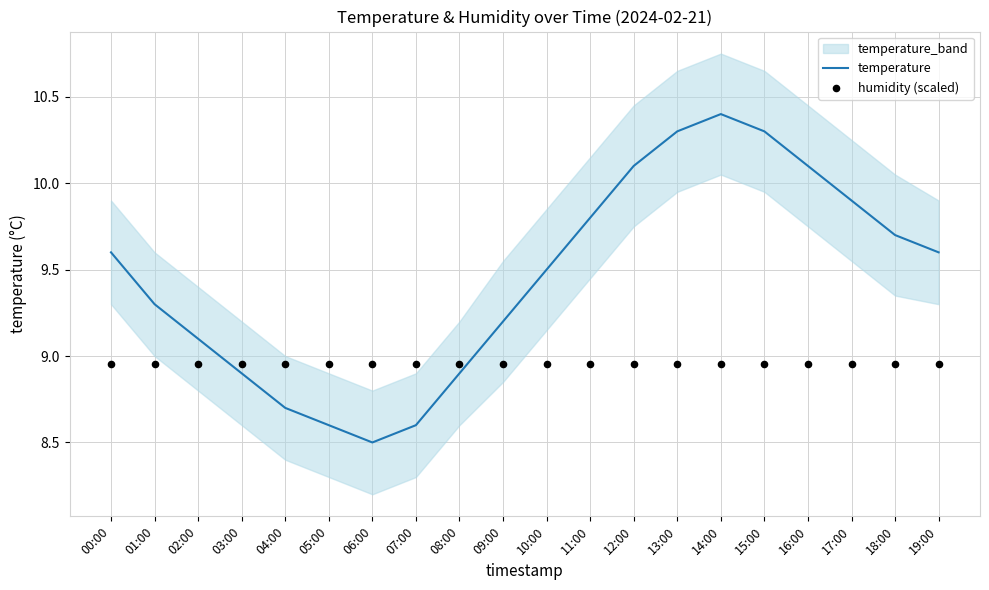

Is the value of humidity (scaled) at 09:00 greater than the value of temperature at 07:00?

Yes